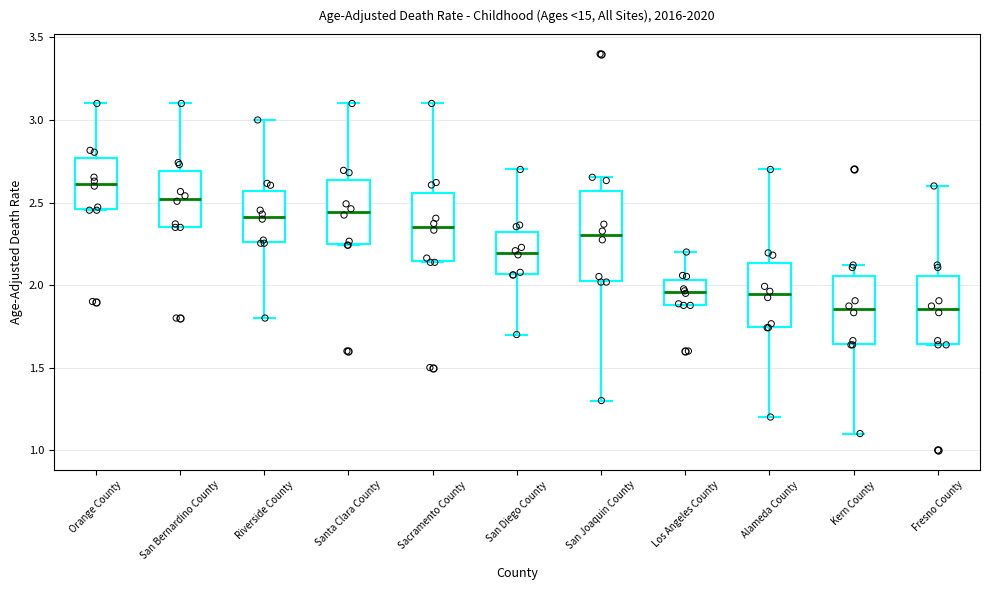

Which box is the tallest, from its lower edge to its upper edge?

San Joaquin County